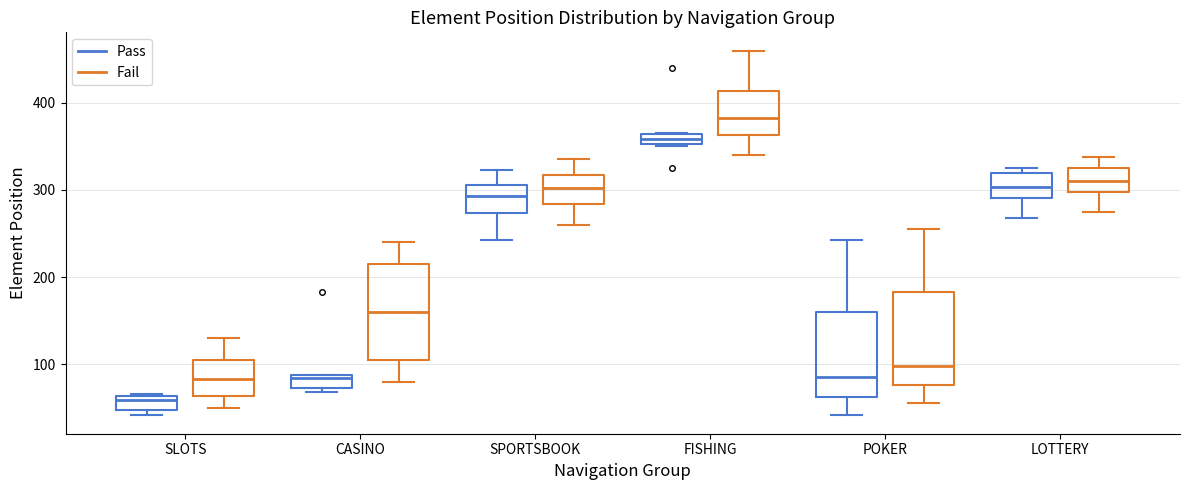

Which box's median line is the highest?

FISHING (Fail)